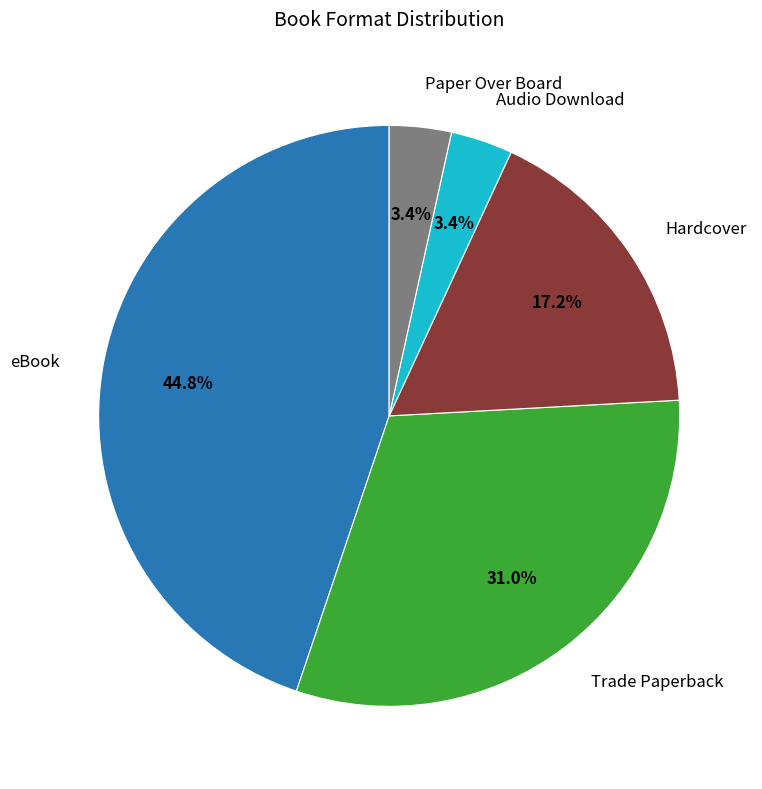

Which has a higher value, eBook or Audio Download?

eBook